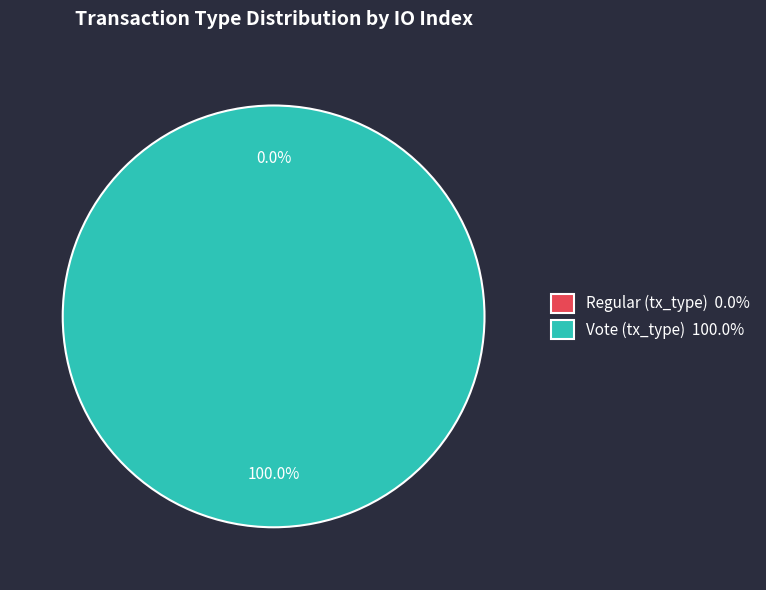

What percentage do Vote (tx_type) and Regular (tx_type) together represent?

100.0%